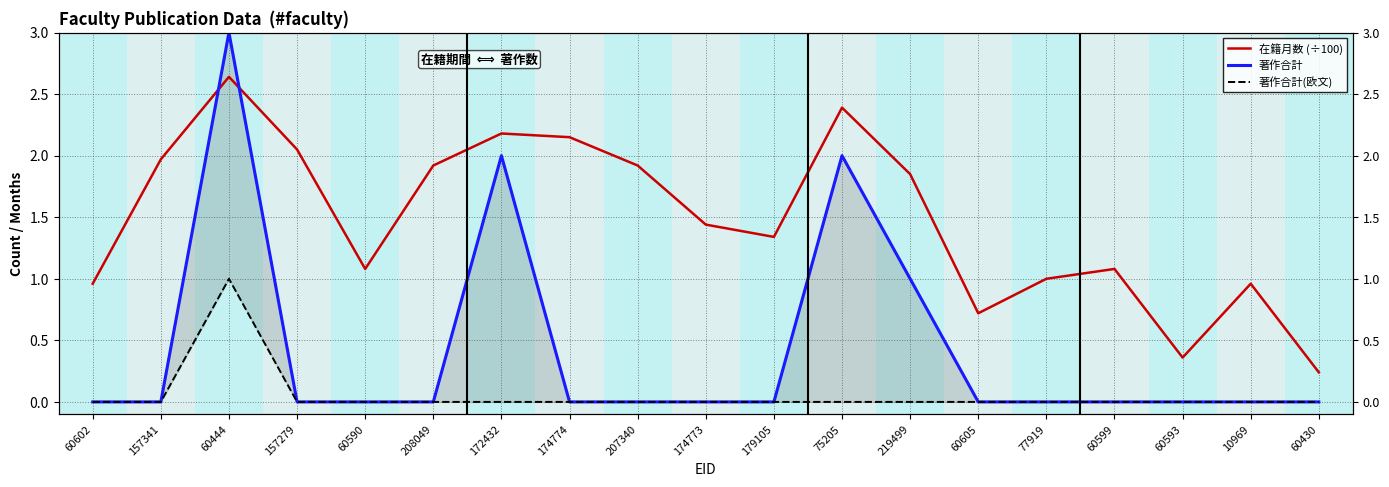

The value of 在籍月数 (÷100) at 157279 is 1.0. True or false?

False